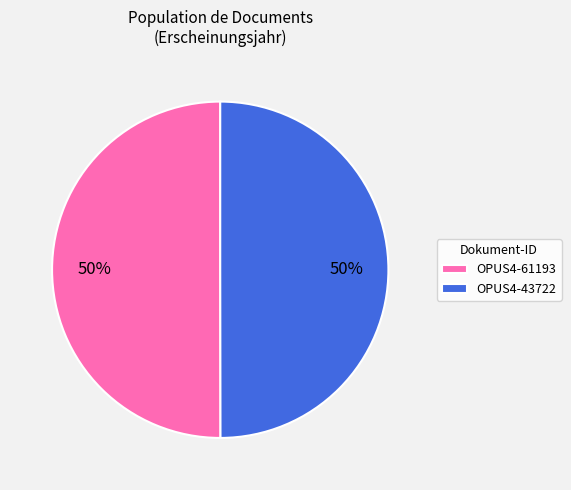

Approximately how many times larger is the value at OPUS4-43722 compared to OPUS4-61193?

1.0